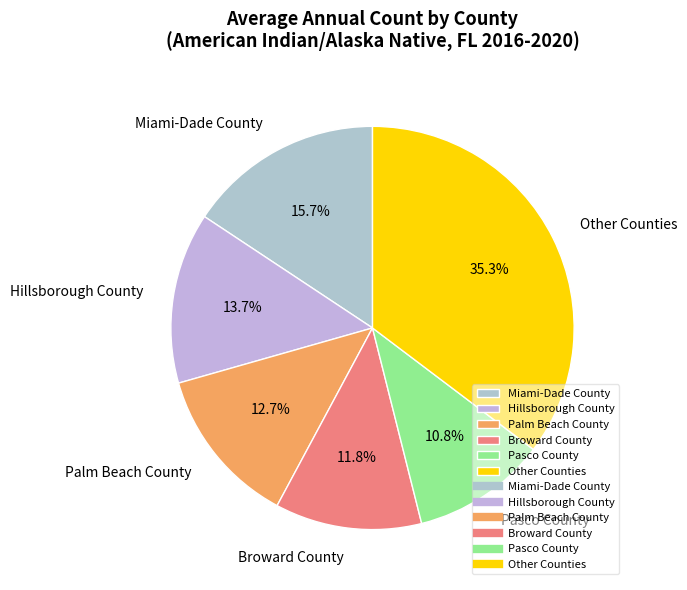

How many segments does this pie chart have?

6